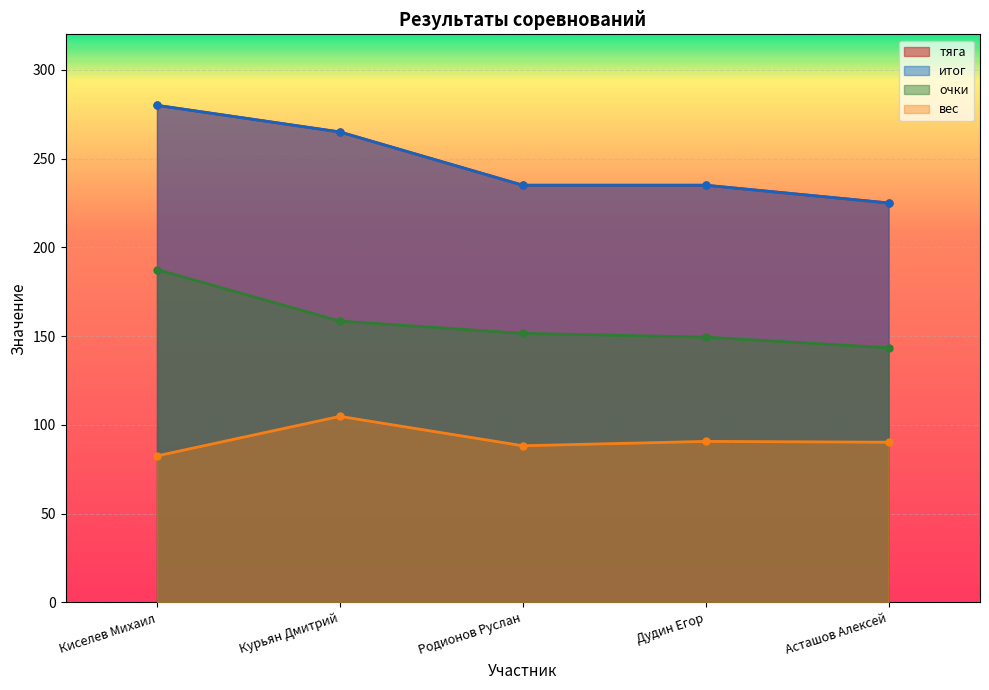

Rank the series at Родионов Руслан from lowest to highest value.

вес, очки, тяга, итог